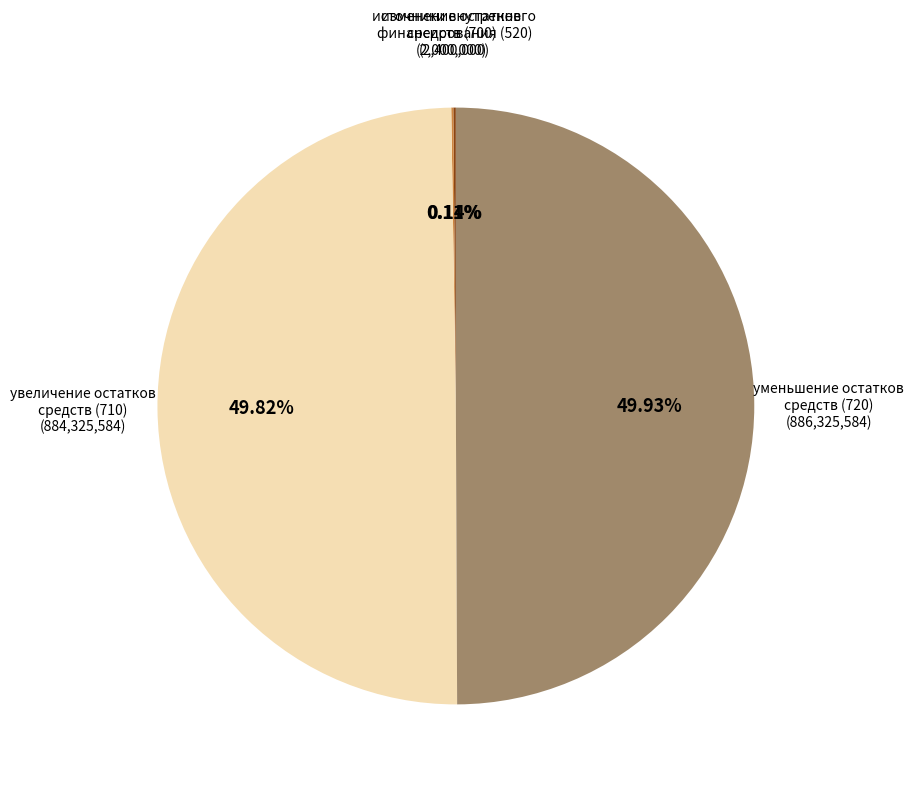

What is the smallest slice in the pie chart?

700